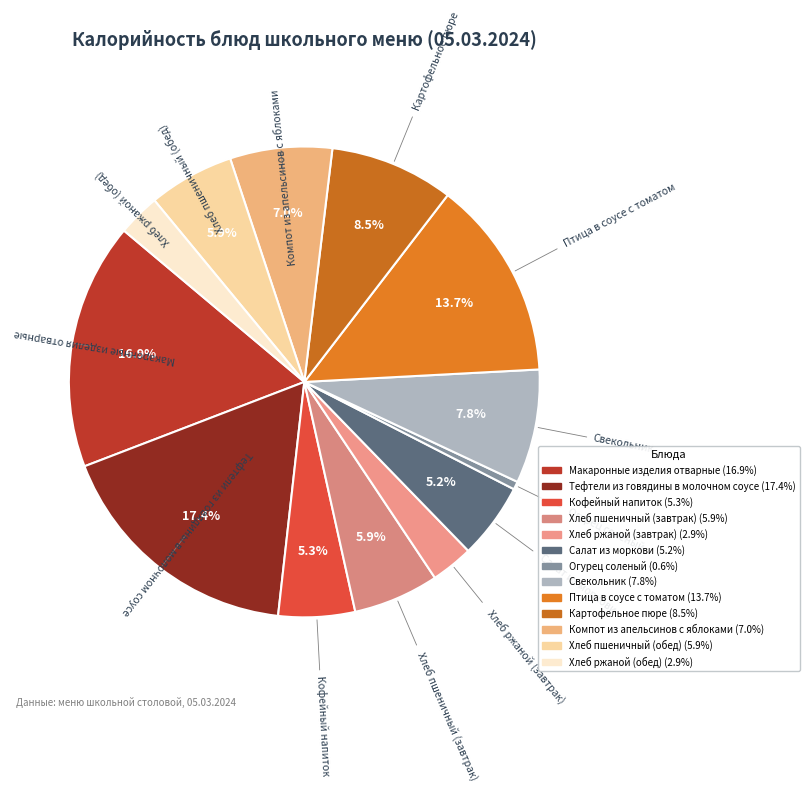

Count the number of slices in the pie.

13